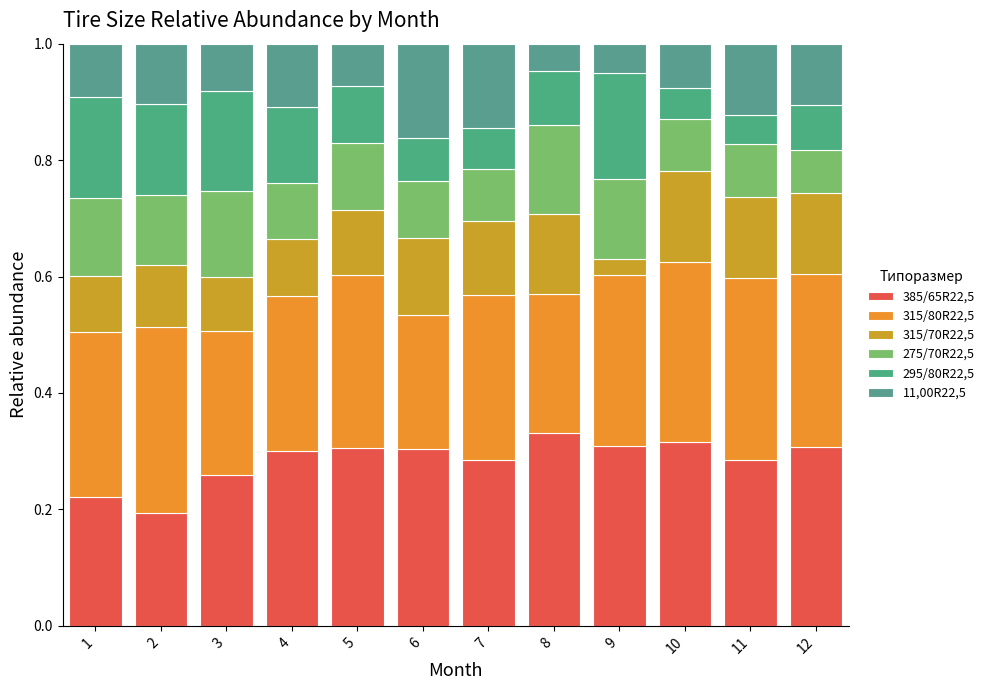

Between 1 and 3, which is larger?

3